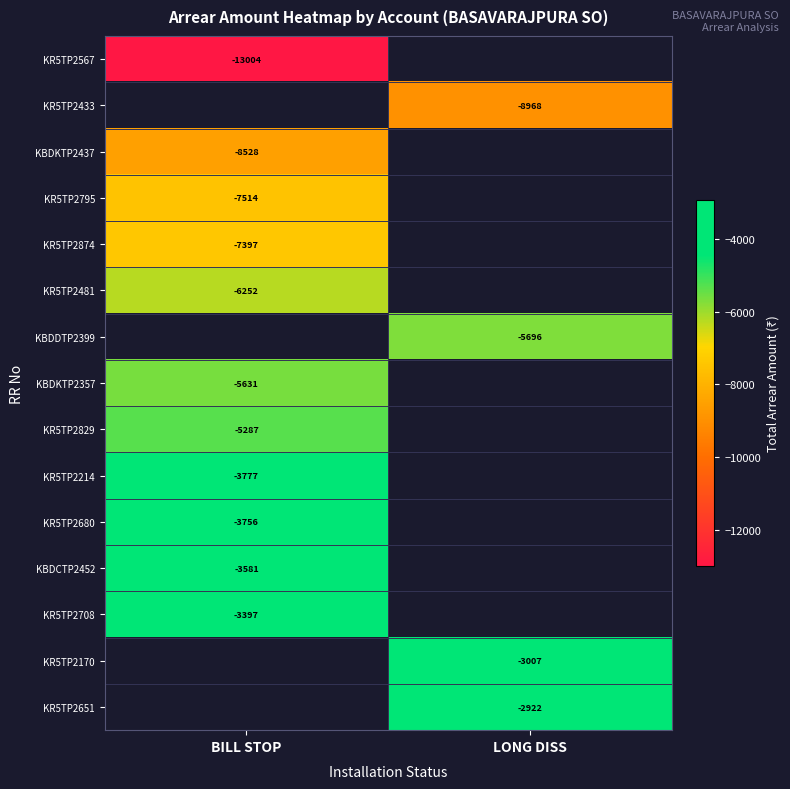

What is the difference between the highest and lowest values at BILL STOP?

9607.0